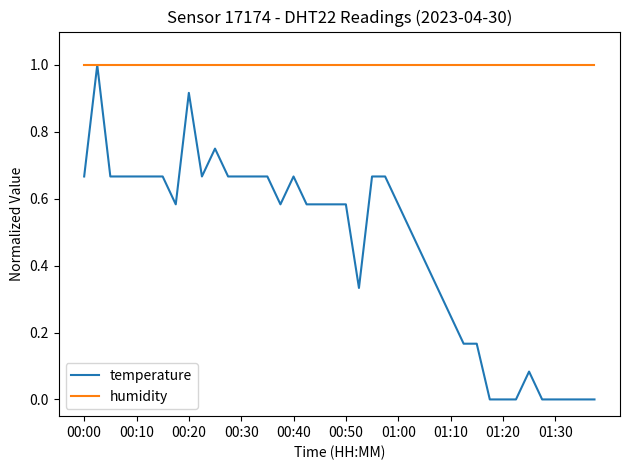

At how many categories does at least one series exceed 0?

40